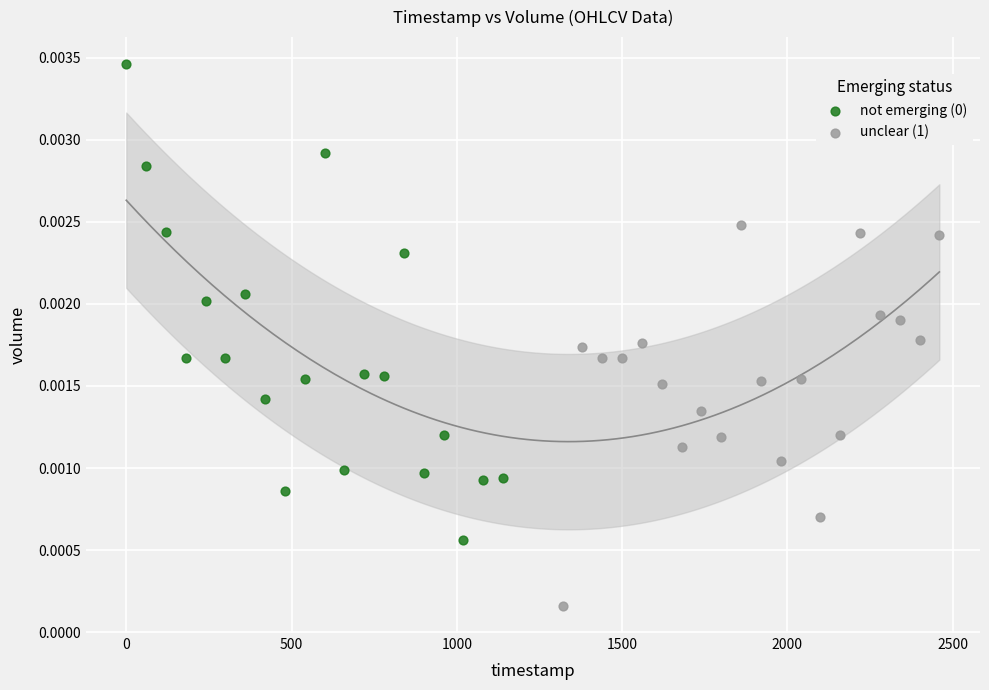

Which series reaches the minimum Y coordinate?

unclear (1)